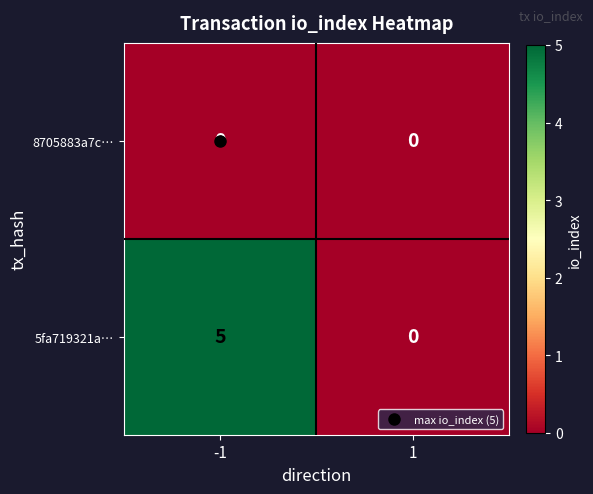

Which series has the largest range (max minus min)?

5fa719321a…